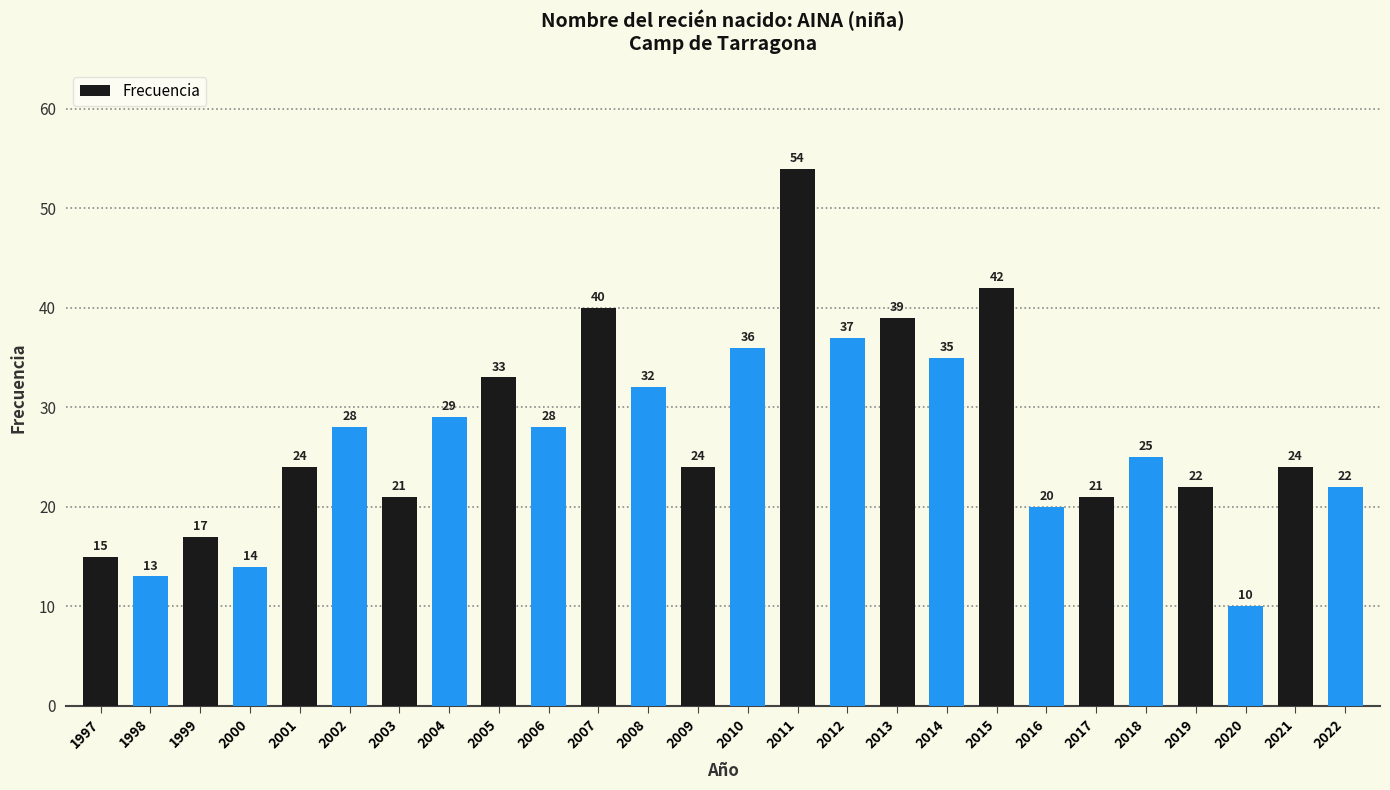

True or false: the data shows 22 at 2022.

True